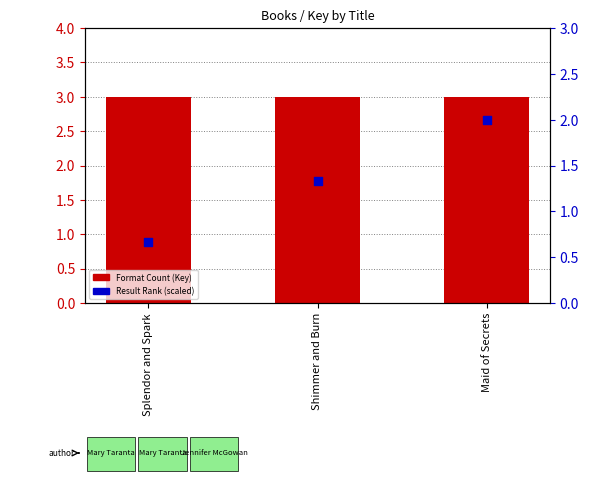

Is the value of Result Rank (scaled) at Shimmer and Burn greater than the value of Format Count (Key) at Splendor and Spark?

No